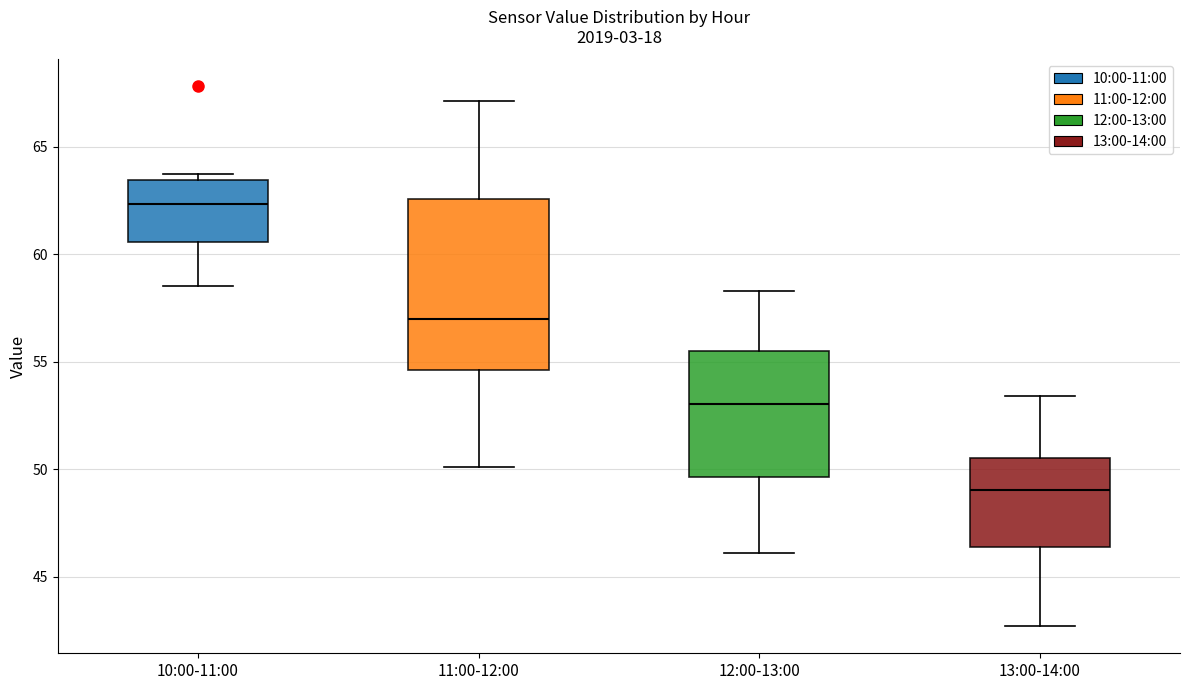

Where does the median line of the box for 10:00-11:00 sit on the y-axis? The values are not printed on the chart, so give them approximately, as read against the axis.

62.5